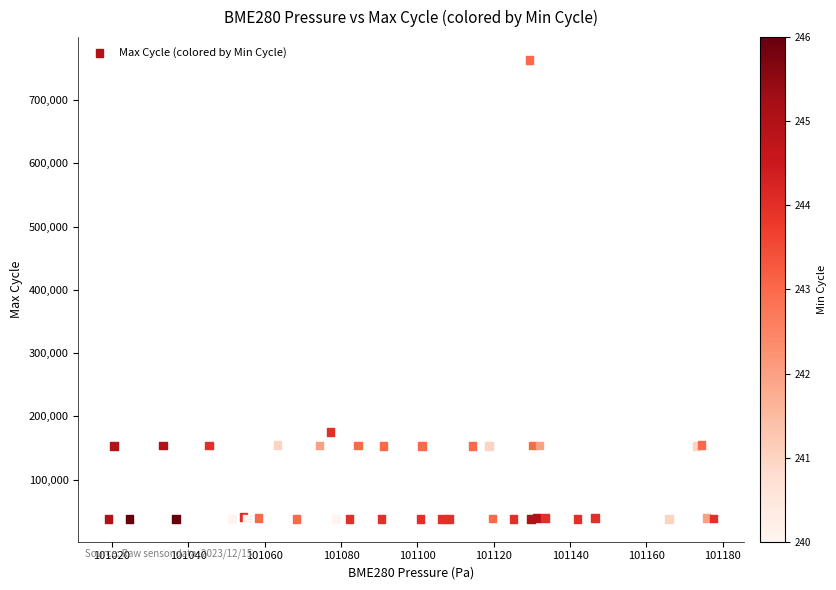

What Y value in the scatter plot is closest to 400794?

175357